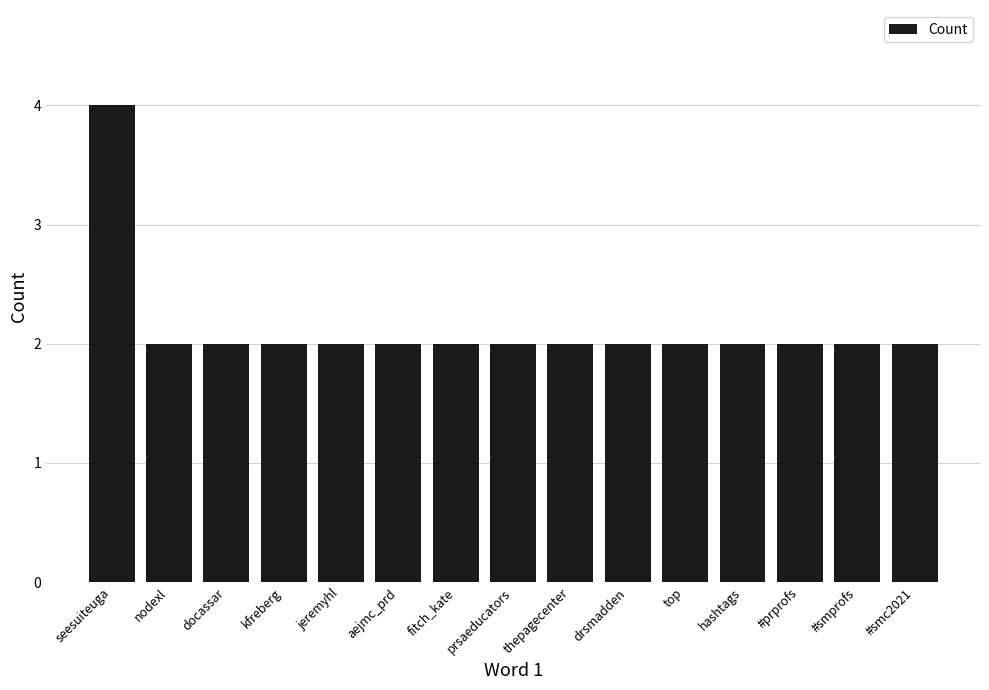

Which has a higher value, seesuiteuga or #smc2021?

seesuiteuga